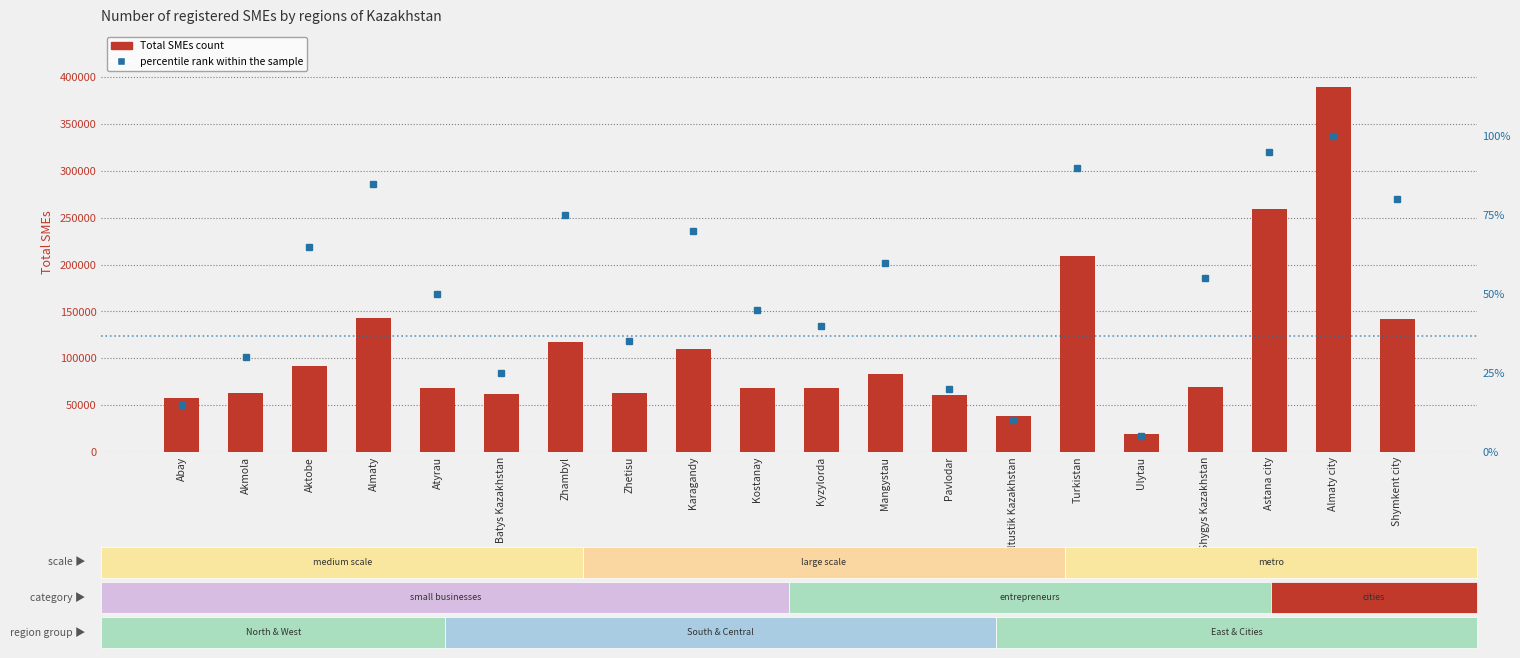

Rank the categories by percentile rank within the sample value from highest to lowest.

Almaty city, Astana city, Turkistan, Almaty, Shymkent city, Zhambyl, Karagandy, Aktobe, Mangystau, Shygys Kazakhstan, Atyrau, Kostanay, Kyzylorda, Zhetisu, Akmola, Batys Kazakhstan, Pavlodar, Abay, Soltustik Kazakhstan, Ulytau